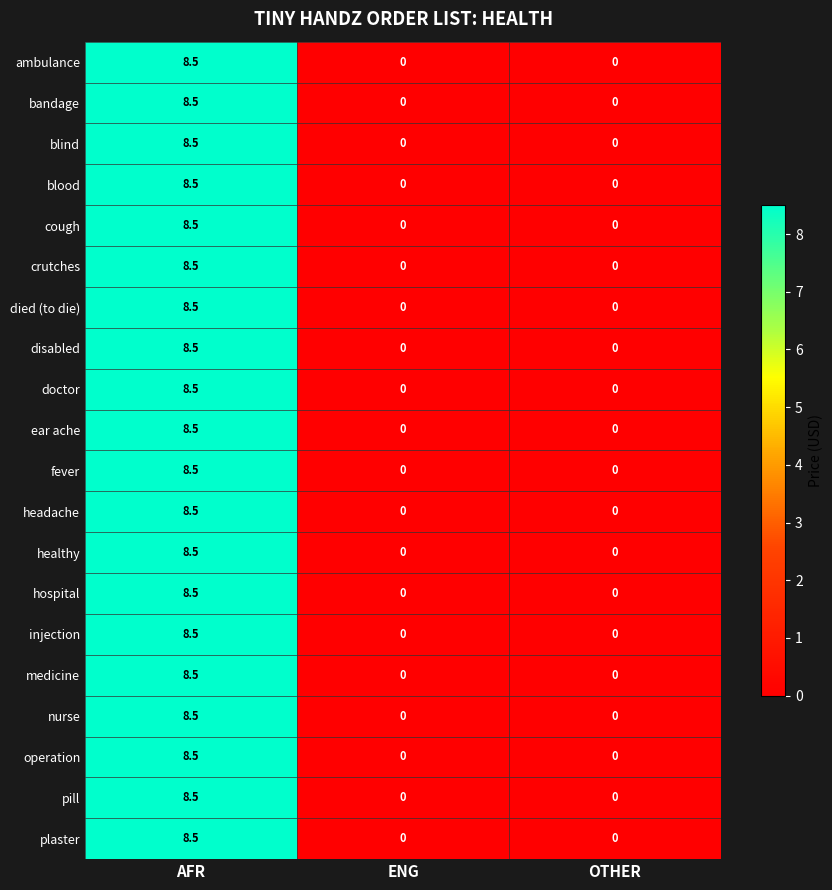

At how many categories does at least one series exceed 6?

1